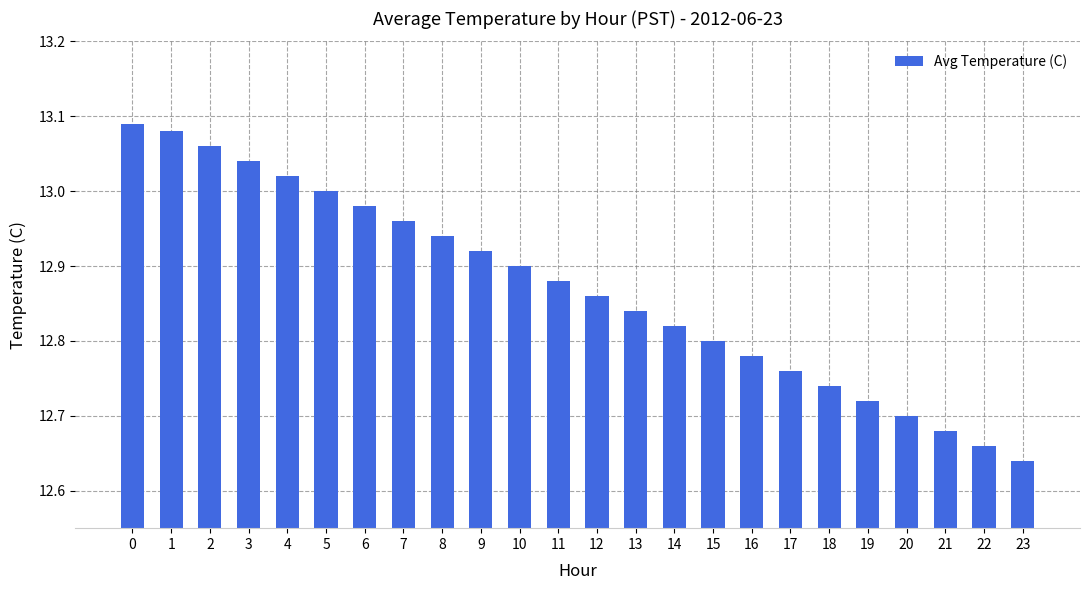

What is the sum of the values at 6 and 2?

26.0